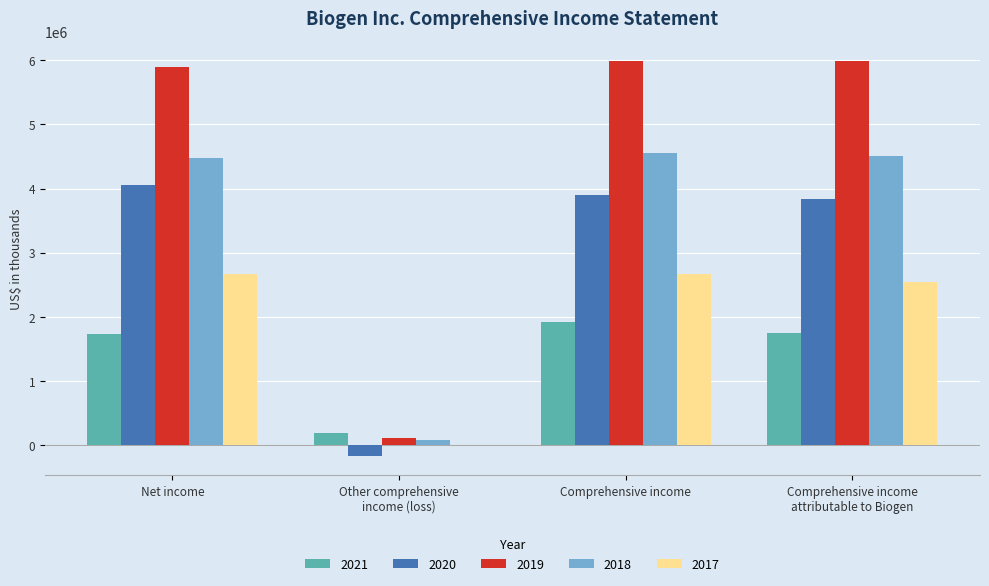

What are all the series names shown in the legend?

2021, 2020, 2019, 2018, 2017